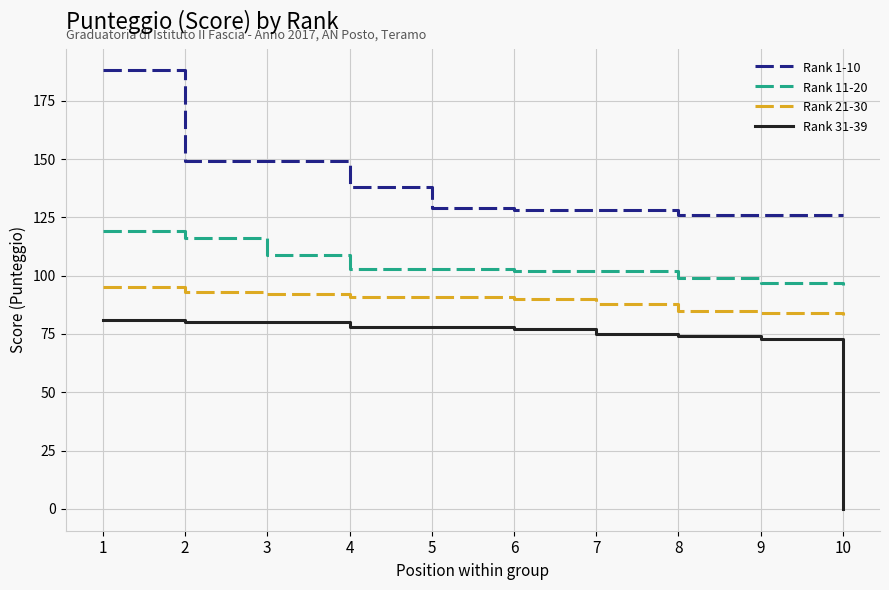

True or false: Rank 1-10 and Rank 11-20 cross at least once.

False